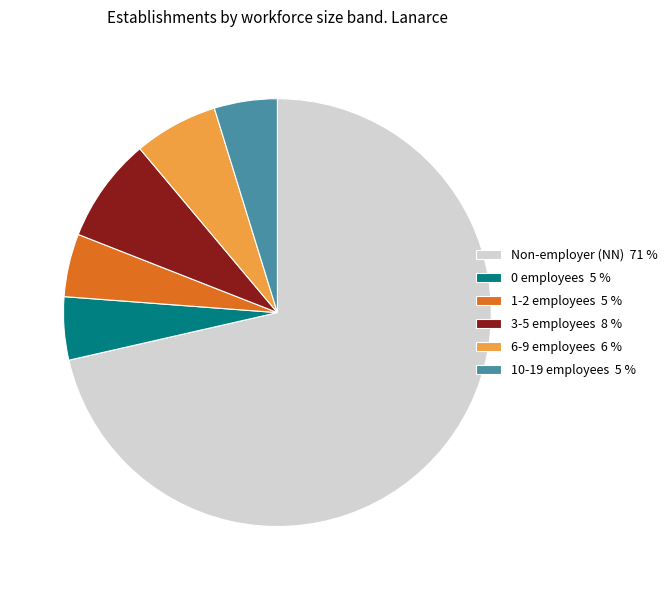

The Non-employer (NN) 71 % slice represents 71% of the pie. True or false?

True